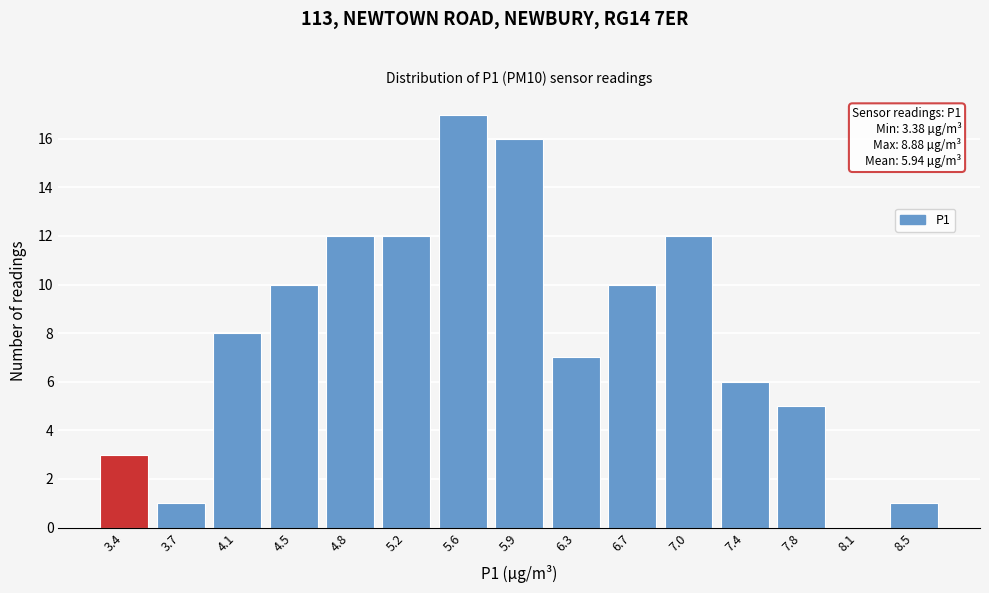

Reading right to left, extract all data points from this chart.

8.5=1	8.1=0	7.8=5	7.4=6	7.0=12	6.7=10	6.3=7	5.9=16	5.6=17	5.2=12	4.8=12	4.5=10	4.1=8	3.7=1	3.4=3